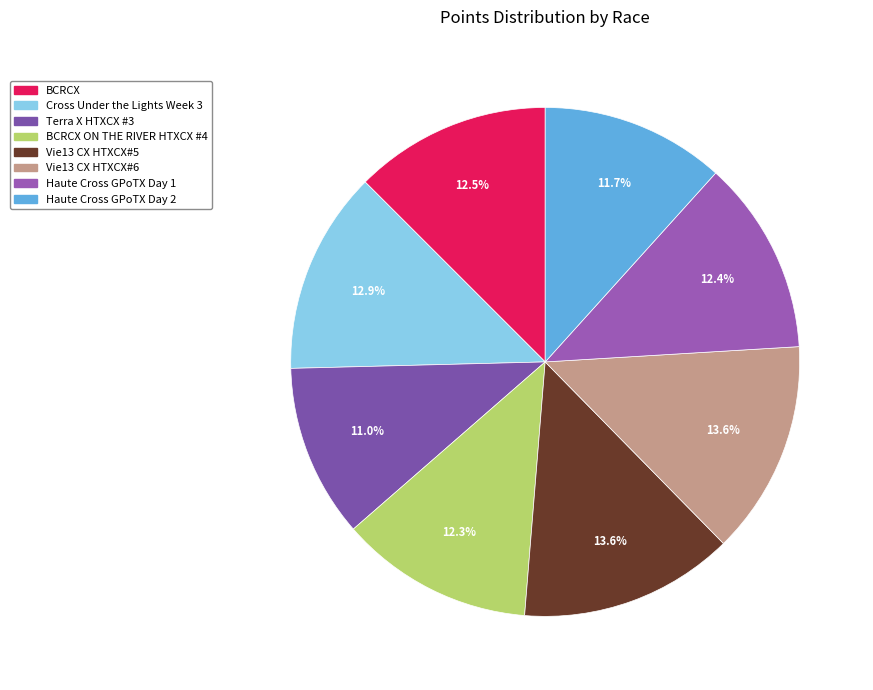

Is it true that Haute Cross GPoTX Day 2 is 20% of the pie?

False